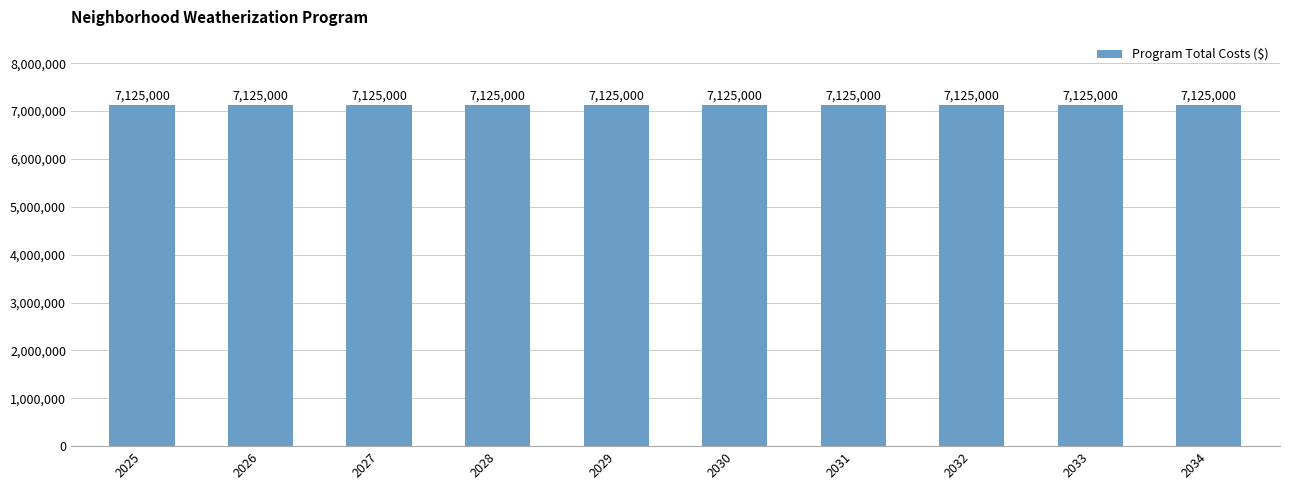

What is the minimum value for Program Total Costs ($)?

7125000.0